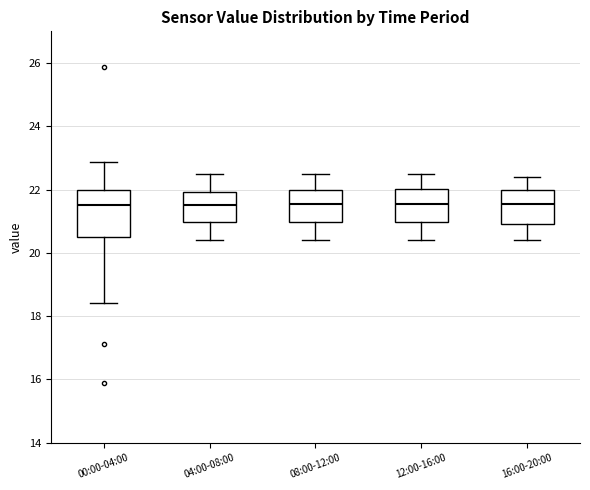

Reading left to right, transcribe this box plot: for each box, give where its median line is, the range the box spans, and where its two whiskers end, as read against the y-axis. The values are not printed on the chart, so give them approximately, as read against the axis.

00:00-04:00: median 21.6, box 20.4 to 22.0, whiskers 18.4 to 22.8
04:00-08:00: median 21.6, box 21.0 to 22.0, whiskers 20.4 to 22.6
08:00-12:00: median 21.6, box 21.0 to 22.0, whiskers 20.4 to 22.6
12:00-16:00: median 21.6, box 21.0 to 22.0, whiskers 20.4 to 22.6
16:00-20:00: median 21.6, box 21.0 to 22.0, whiskers 20.4 to 22.4